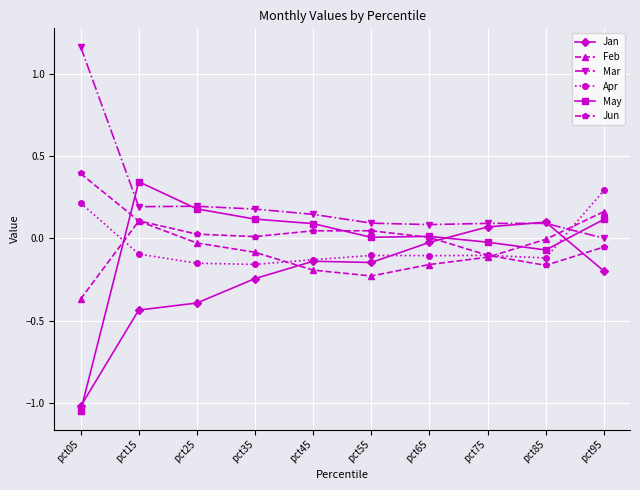

How many interior local valleys does the Feb series have?

1